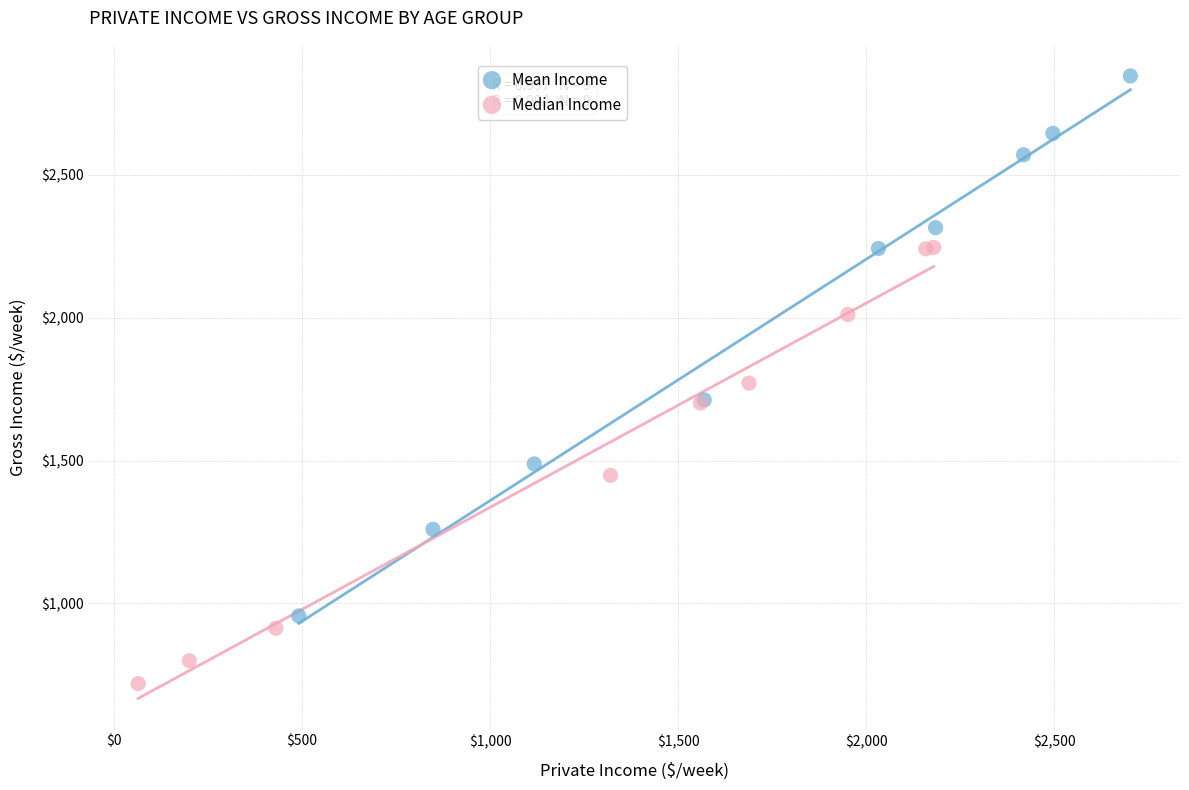

Which series reaches the maximum Y coordinate?

Mean Income